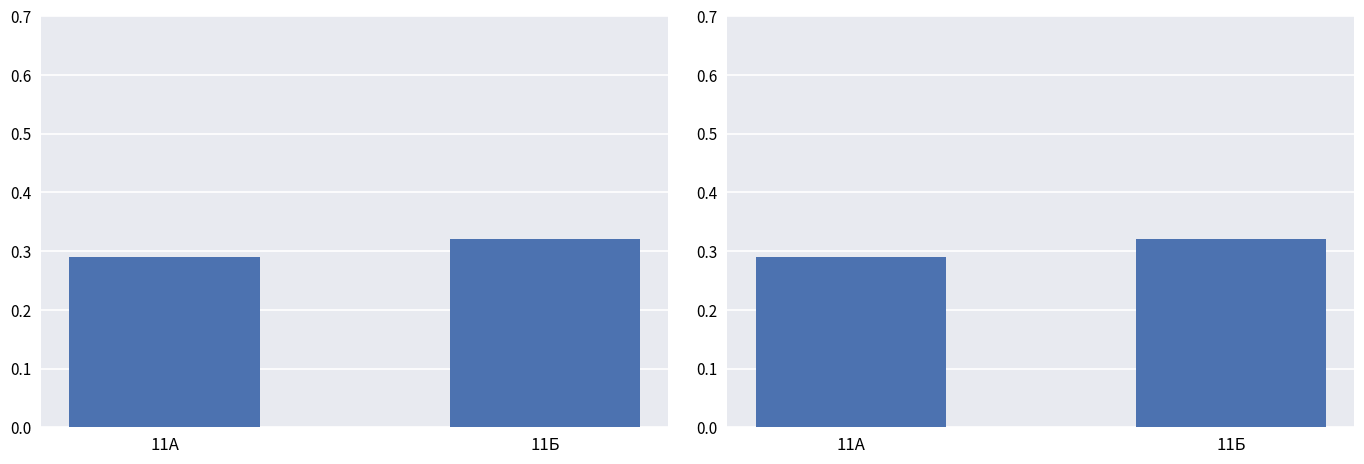

What is the value of the 2nd bar from the left?

0.3